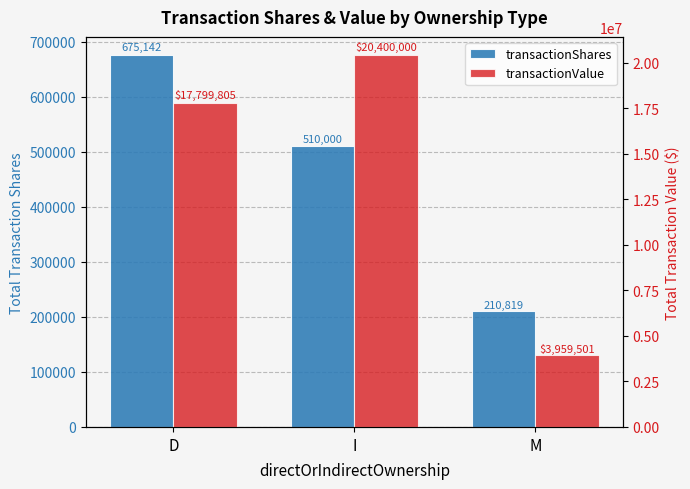

How many categories are shown in the chart?

3